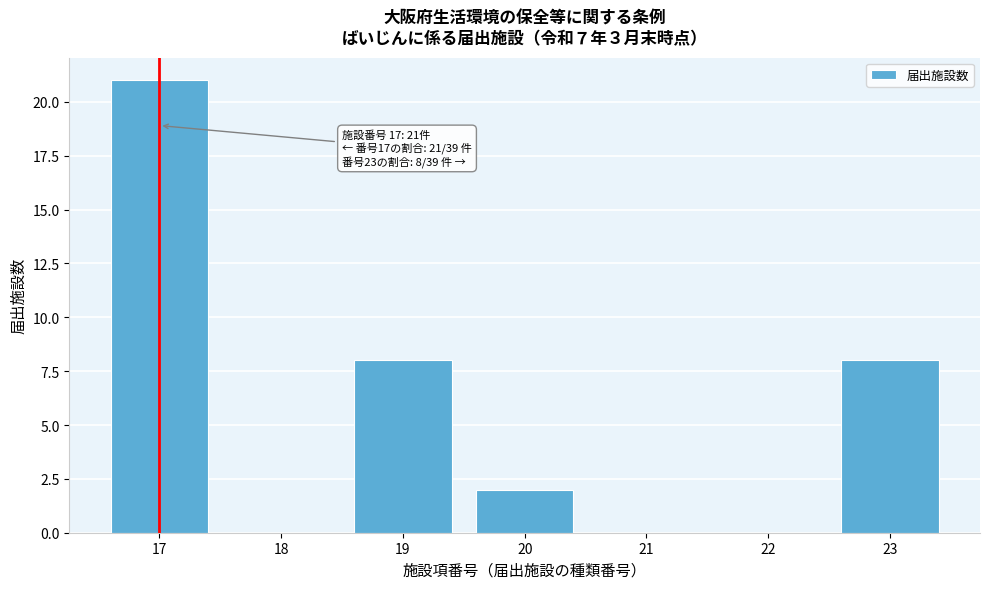

Reading left to right, list all the values displayed in this chart.

17=21	18=0	19=8	20=2	21=0	22=0	23=8